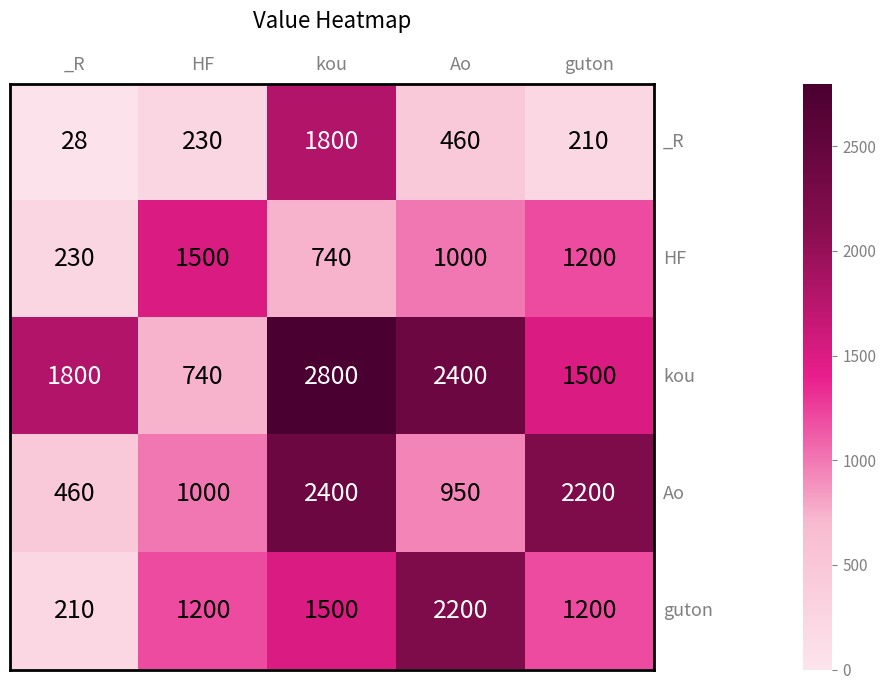

What is the difference between the maximum and minimum values in the kou series?

2060